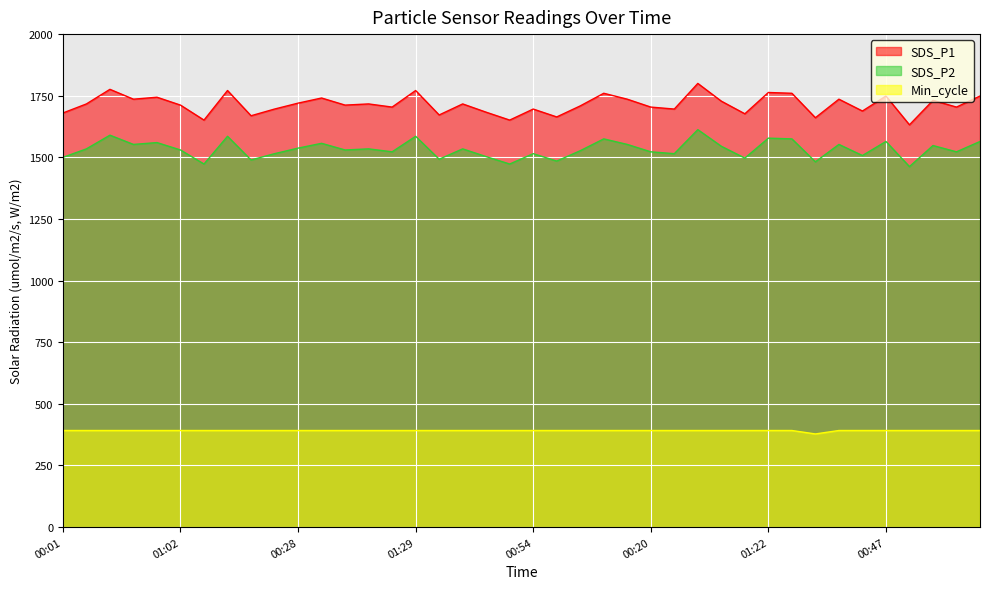

What is the difference between the second highest and minimum values in the SDS_P2 series?

127.5